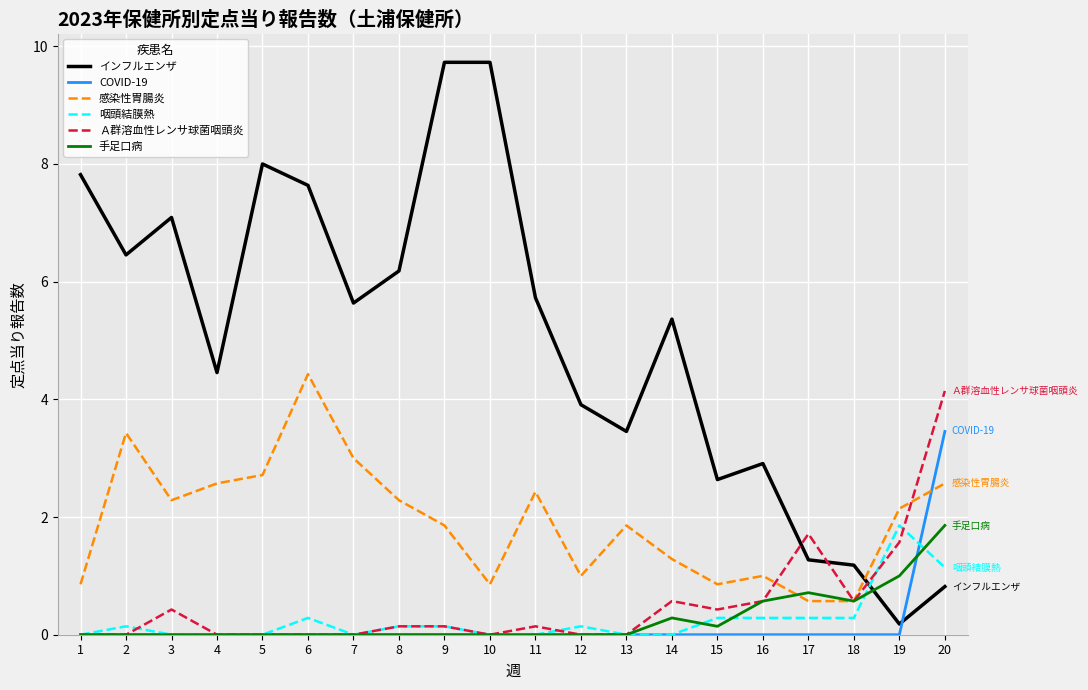

What are all the series names shown in the legend?

インフルエンザ, COVID-19, 感染性胃腸炎, 咽頭結膜熱, Ａ群溶血性レンサ球菌咽頭炎, 手足口病